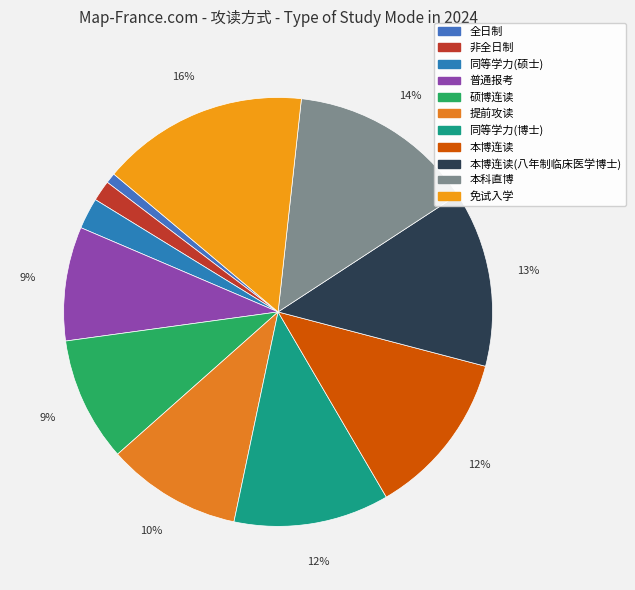

To the nearest percent, what is the average slice percentage?

9%